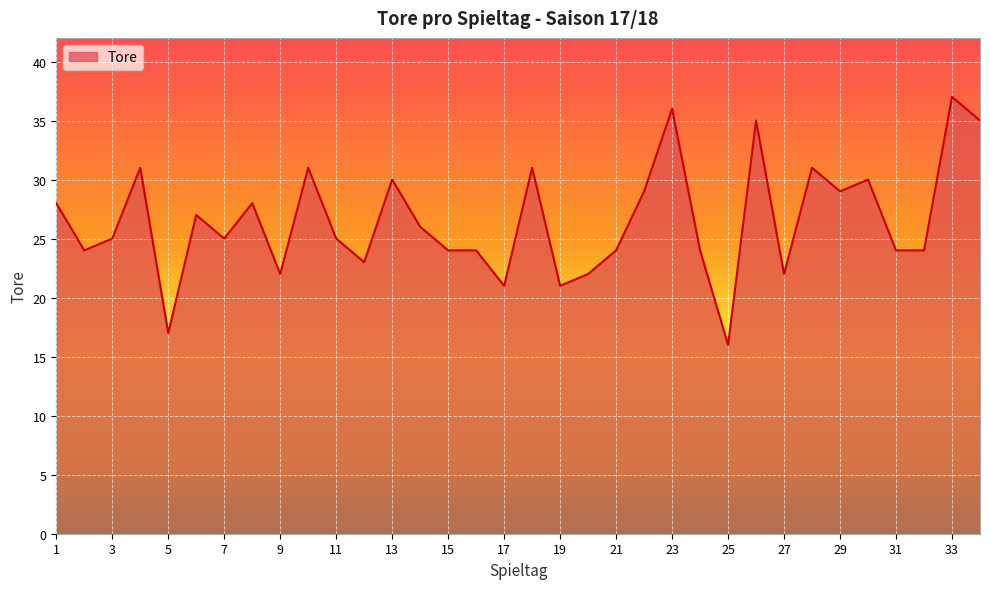

What is the difference between the maximum and minimum values?

21